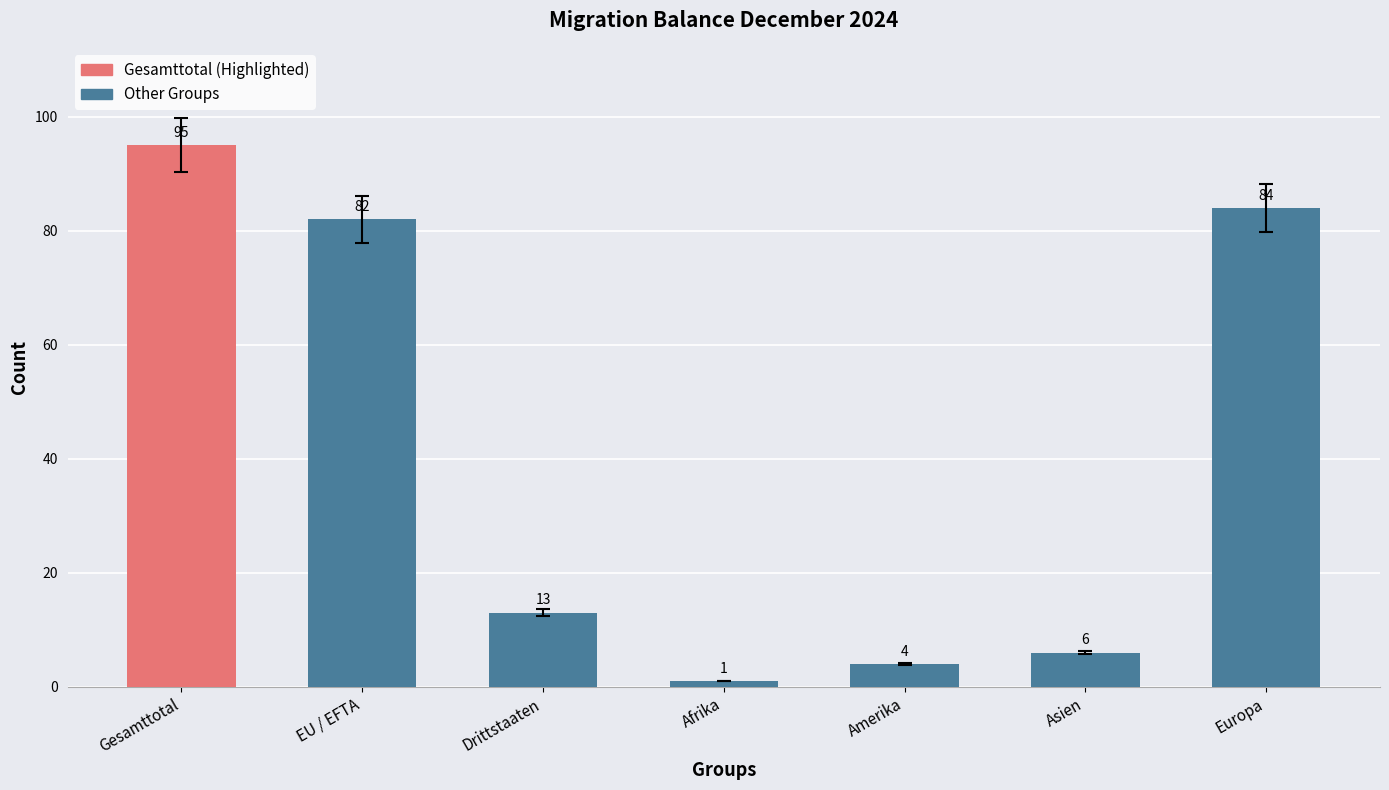

List the labels in order of value, largest first.

Gesamttotal, Europa, EU / EFTA, Drittstaaten, Asien, Amerika, Afrika